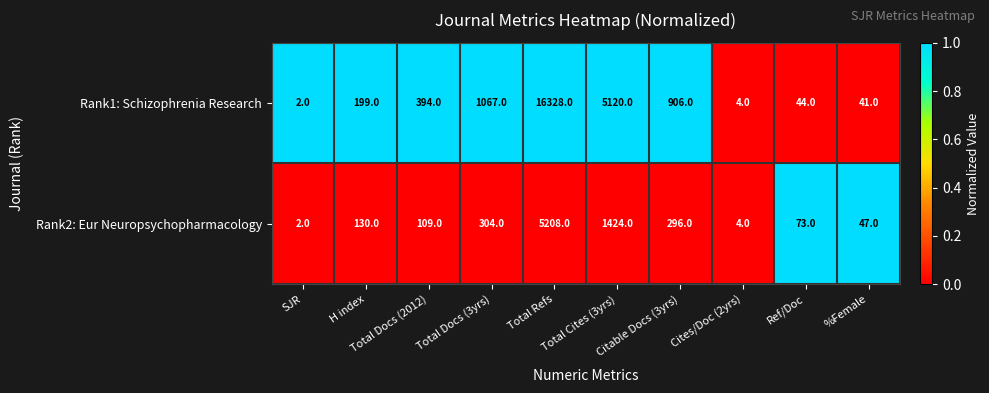

What is the greatest value displayed?

16328